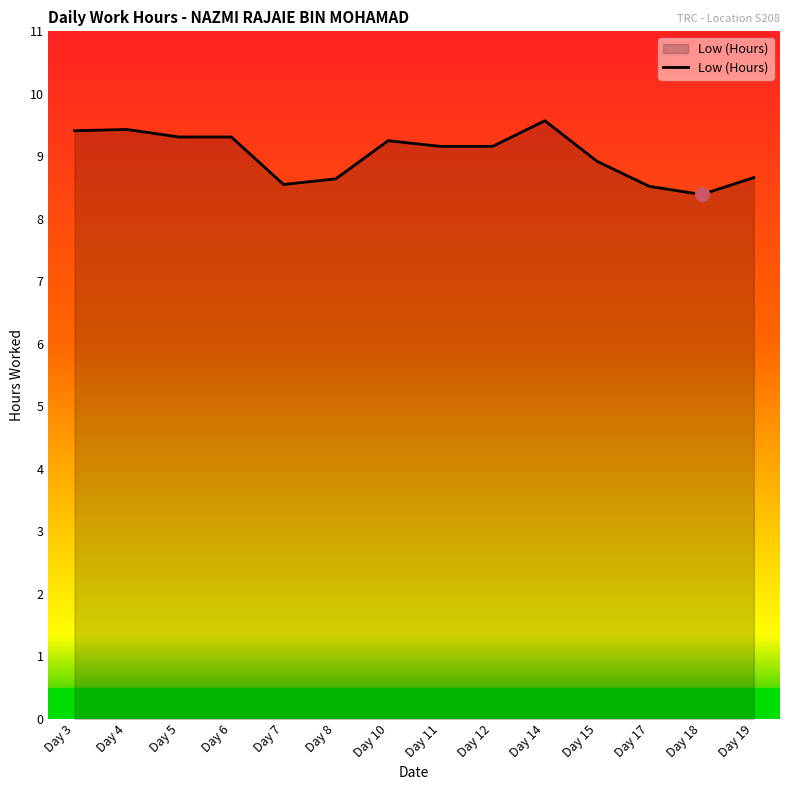

Approximately how many times larger is the value at Day 7 compared to Day 11?

0.9